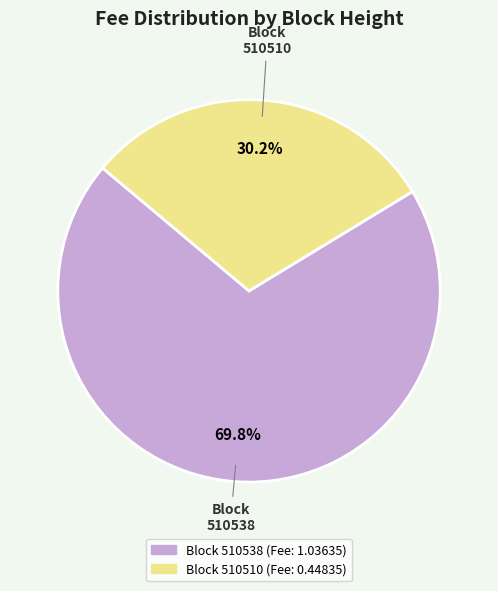

Does any single category account for the majority?

Yes